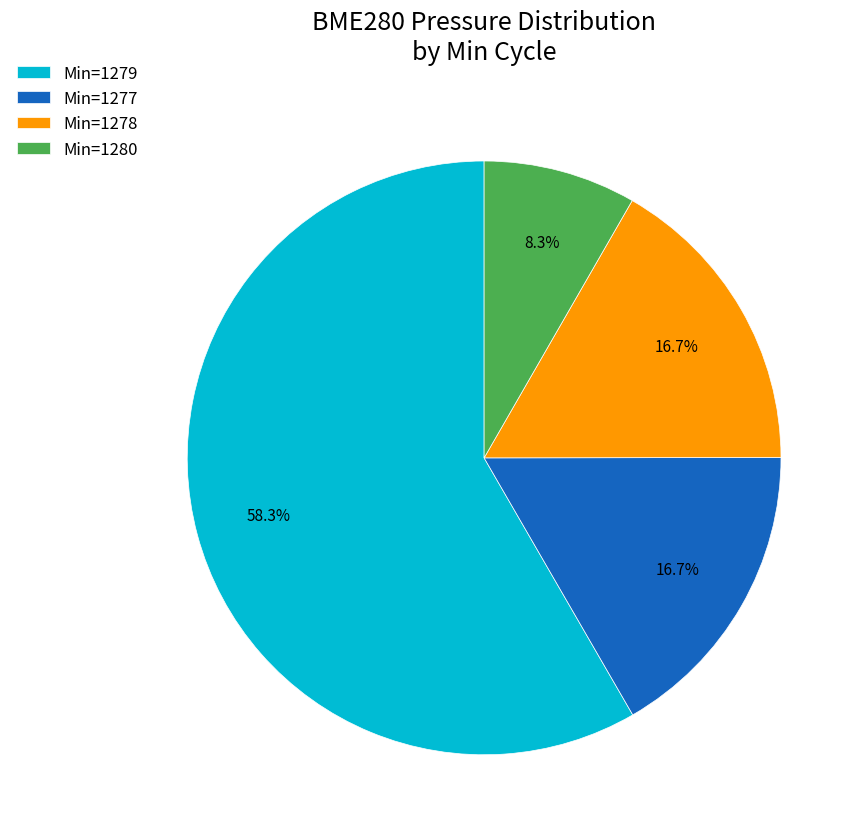

Which slice is the largest?

Min=1279